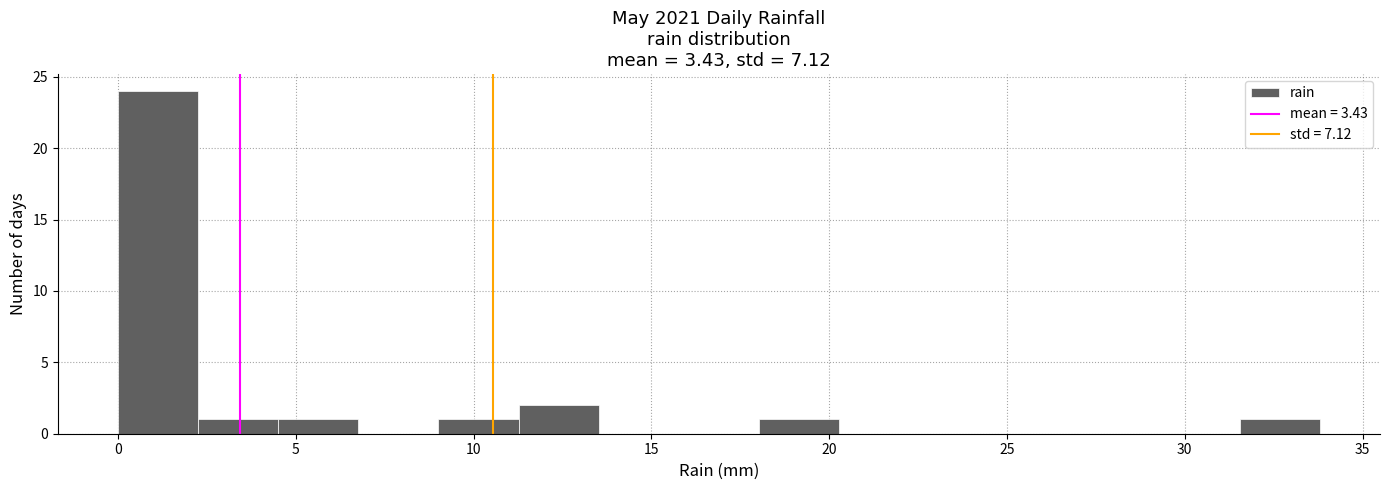

Reading left to right, list every bar in this chart as the range it spans on the x-axis followed by its height. Neither the bar edges nor the heights are printed on the chart, so give them approximately, as read against the axes.

0.0 to 2.5: 24
2.5 to 4.5: 1
4.5 to 7.0: 1
7.0 to 9.0: 0
9.0 to 11.5: 1
11.5 to 13.5: 2
13.5 to 16.0: 0
16.0 to 18.0: 0
18.0 to 20.5: 1
20.5 to 22.5: 0
22.5 to 25.0: 0
25.0 to 27.0: 0
27.0 to 29.5: 0
29.5 to 31.5: 0
31.5 to 34.0: 1